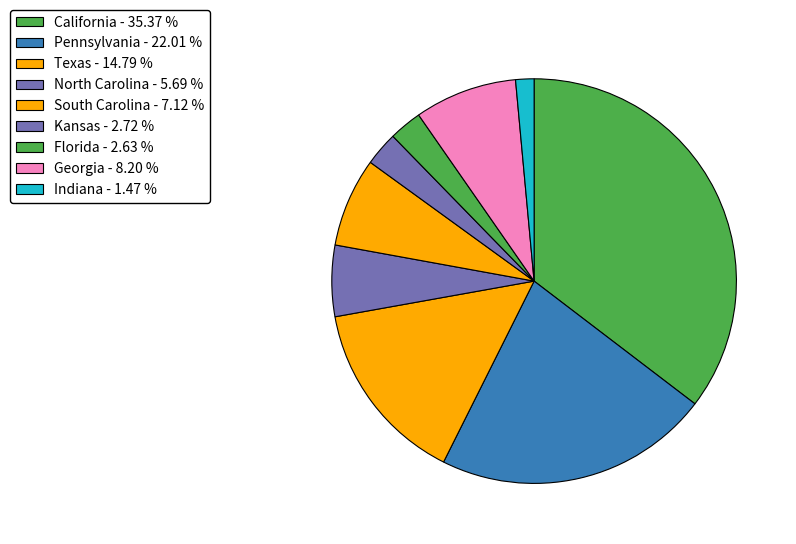

The Pennsylvania slice represents 22% of the pie. True or false?

True